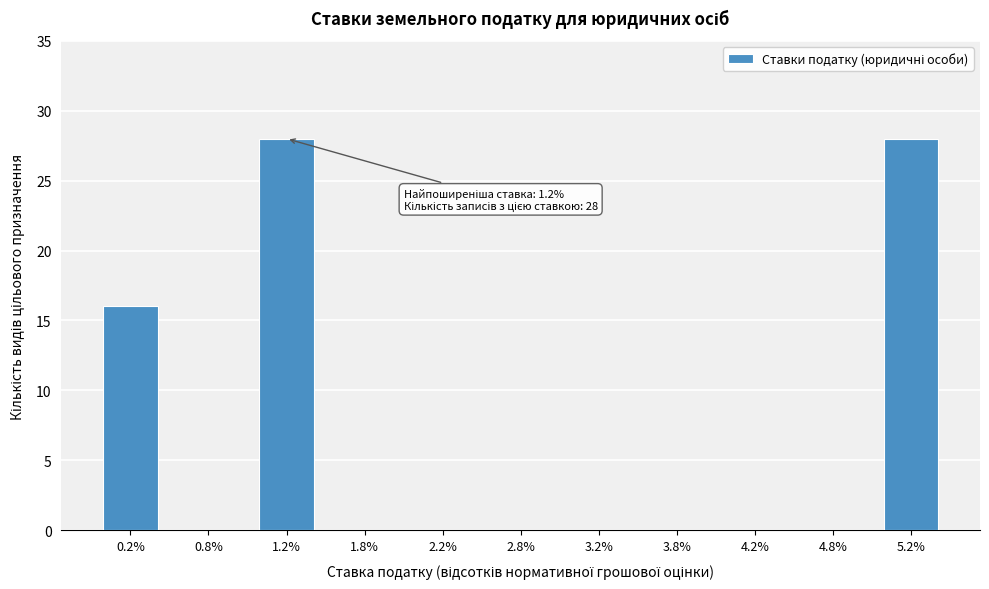

Reading left to right, list all the values displayed in this chart.

0.2%=16	0.8%=0	1.2%=28	1.8%=0	2.2%=0	2.8%=0	3.2%=0	3.8%=0	4.2%=0	4.8%=0	5.2%=28